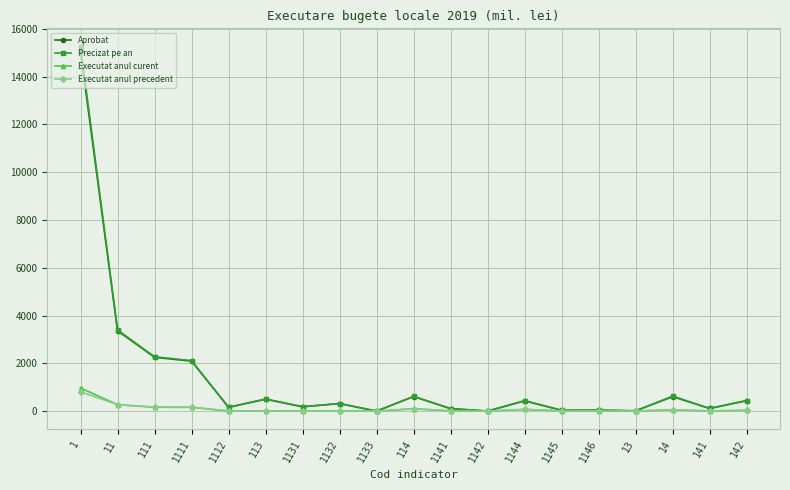

Where does the Aprobat series first go above 315?

1